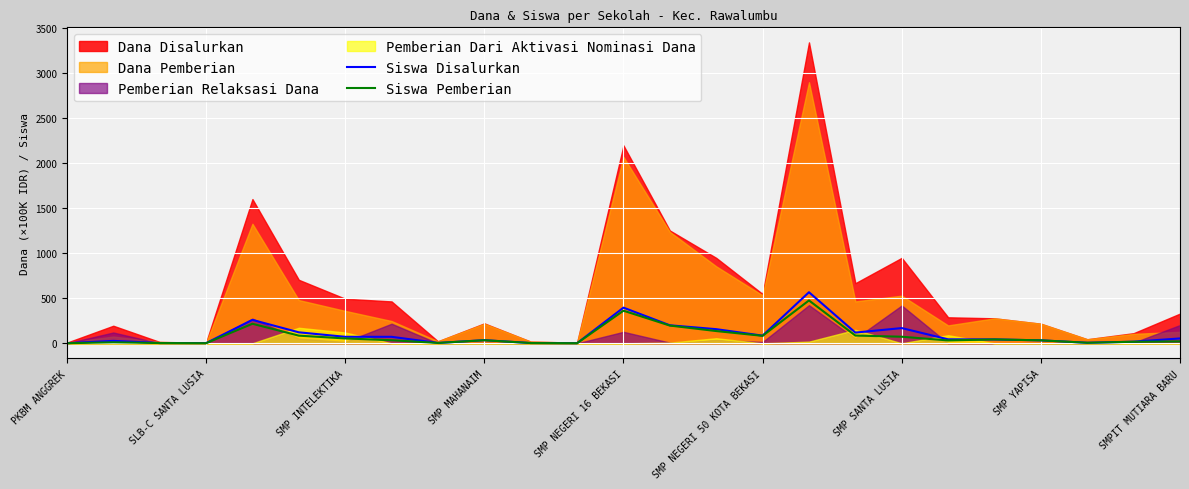

What is the maximum value for Siswa Pemberian?

476